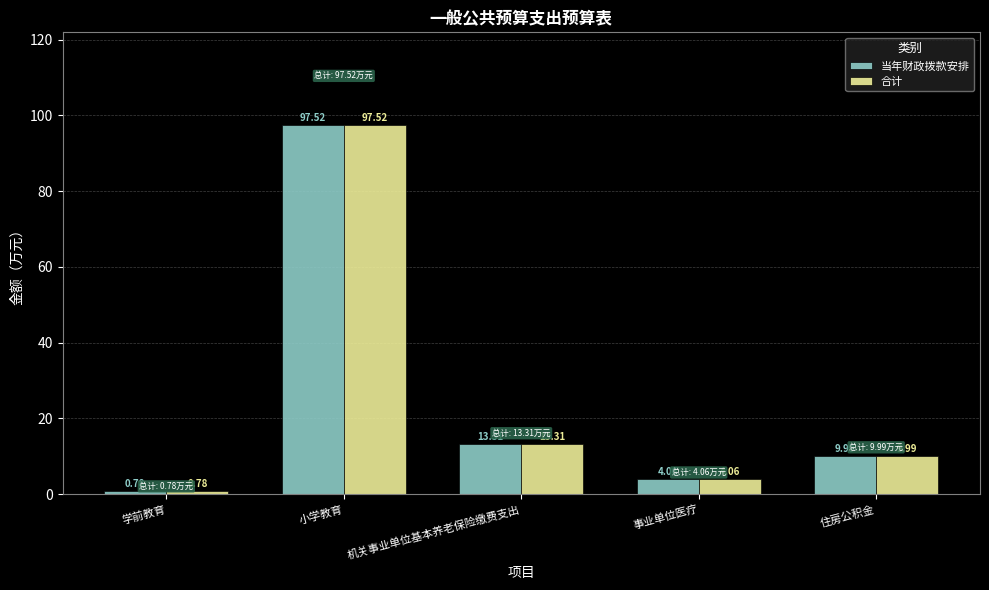

Are the bars horizontal?

No